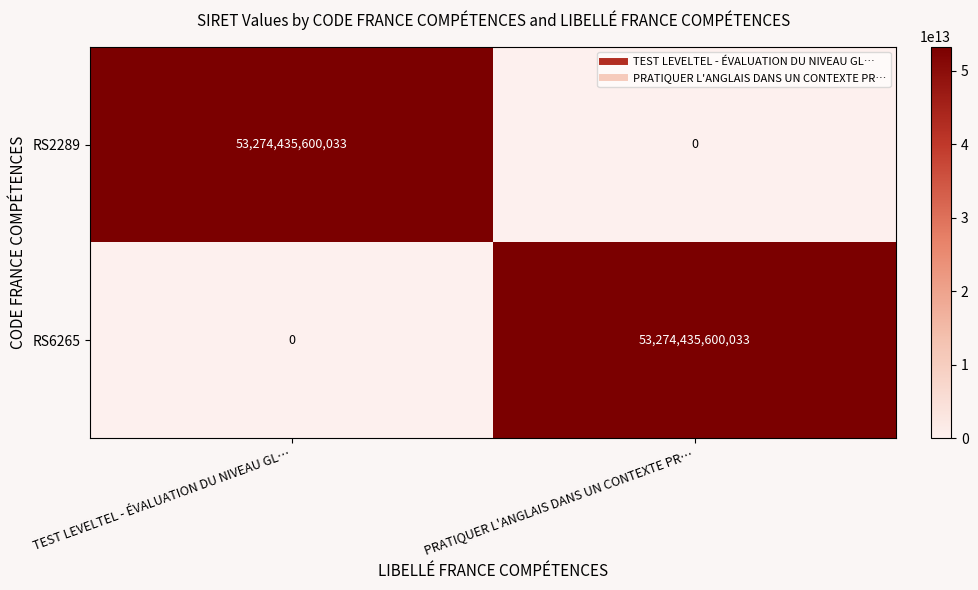

What is the spread (max minus min) of values at PRATIQUER L'ANGLAIS DANS UN CONTEXTE PR…?

53274435600033